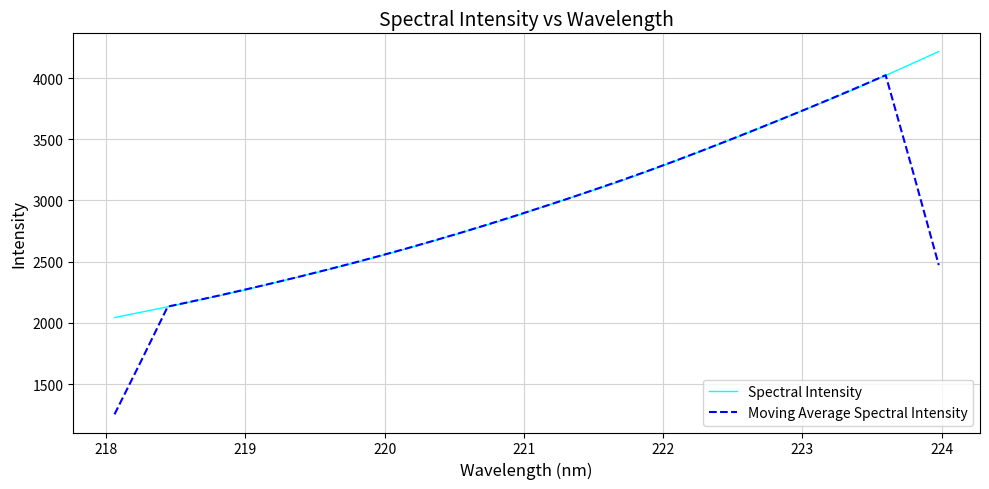

Which series has the largest range (max minus min)?

Moving Average Spectral Intensity